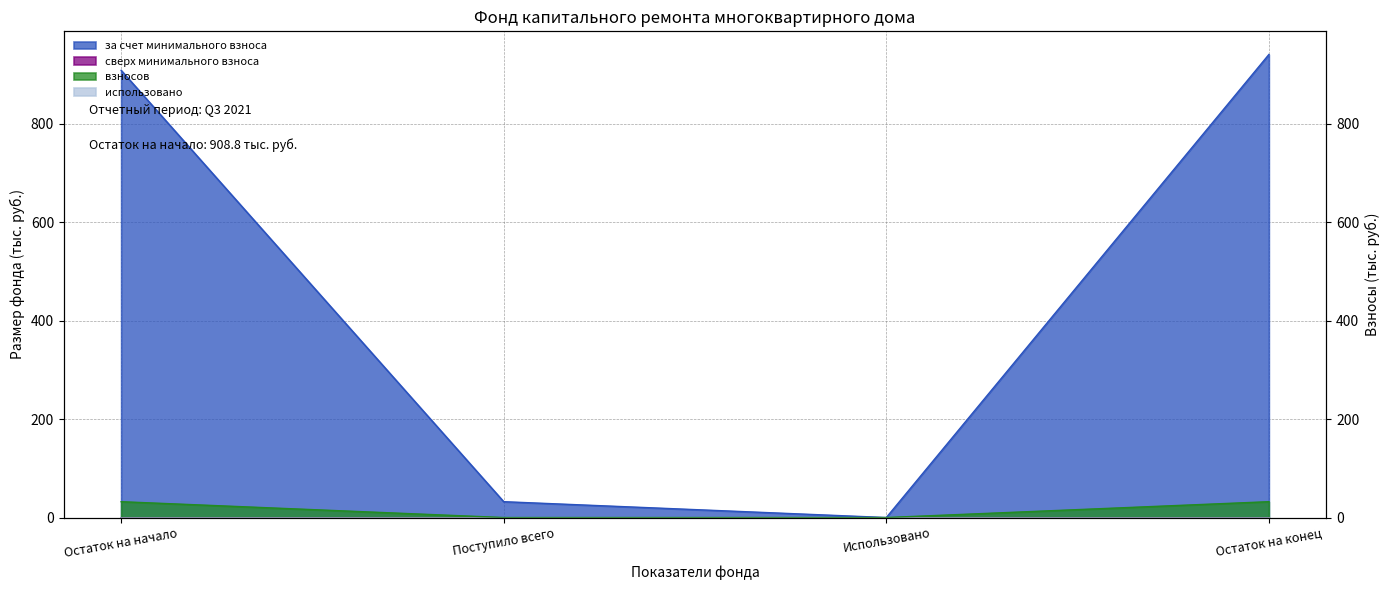

Reading right to left, list all the values displayed in this chart.

за счет минимального взноса: 941.0	0.0	32.2	908.8
взносов: 32.2	0.0	0.0	32.2